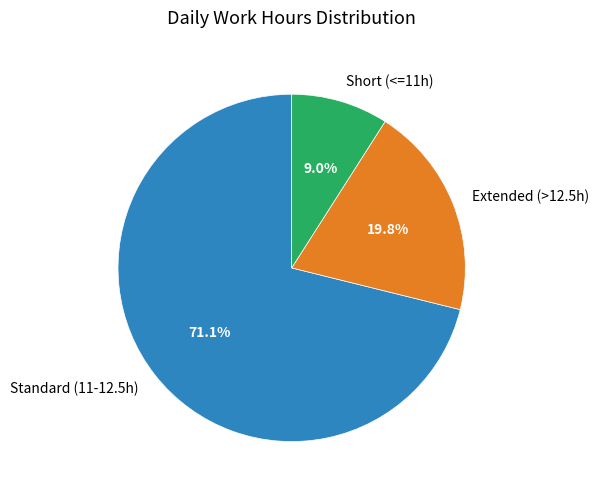

Count the number of slices in the pie.

3